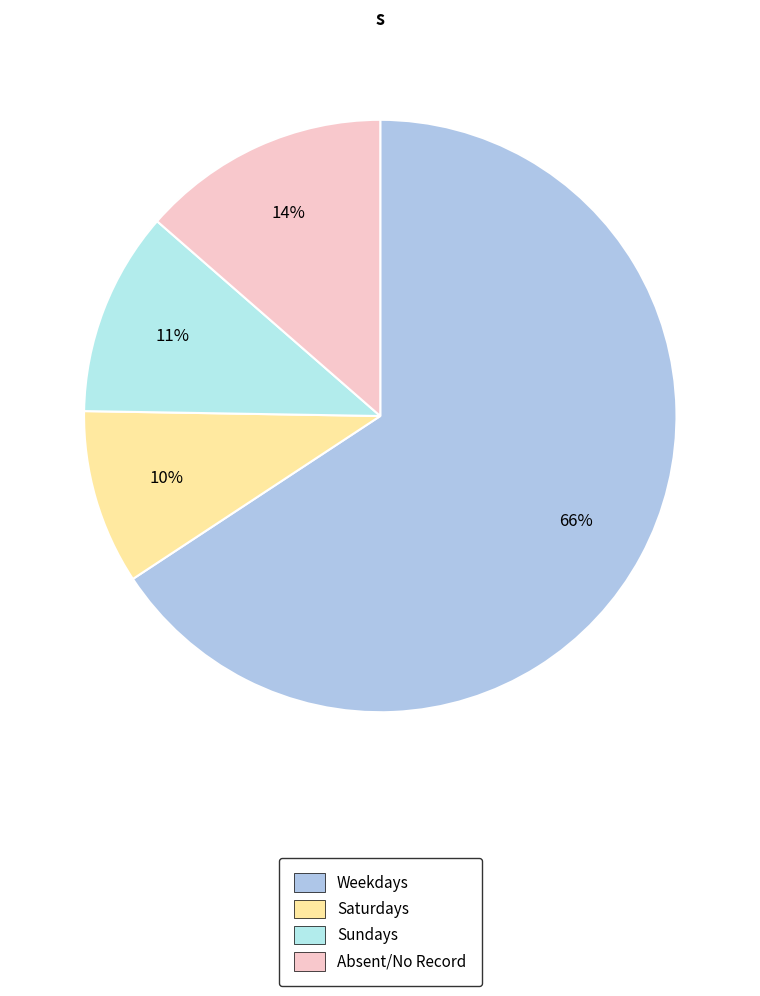

Which category has the biggest portion of the pie?

Weekdays